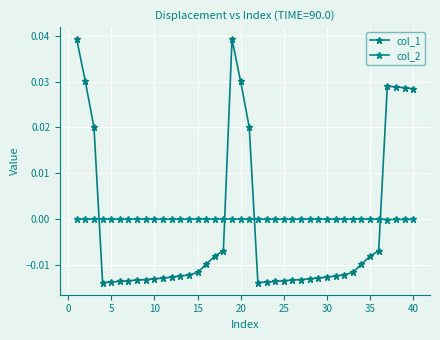

Reading right to left, transcribe all the data shown in this chart.

col_1: 0.0	0.0	0.0	0.0	-0.0	-0.0	-0.0	-0.0	-0.0	-0.0	-0.0	-0.0	-0.0	-0.0	-0.0	-0.0	-0.0	-0.0	-0.0	0.0	0.0	0.0	-0.0	-0.0	-0.0	-0.0	-0.0	-0.0	-0.0	-0.0	-0.0	-0.0	-0.0	-0.0	-0.0	-0.0	-0.0	0.0	0.0	0.0
col_2: -0.0	-0.0	-0.0	-0.0	0.0	-0.0	-0.0	-0.0	-0.0	-0.0	-0.0	-0.0	-0.0	-0.0	-0.0	-0.0	-0.0	-0.0	-0.0	-0.0	-0.0	-0.0	0.0	-0.0	-0.0	-0.0	-0.0	-0.0	-0.0	-0.0	-0.0	-0.0	-0.0	-0.0	-0.0	-0.0	-0.0	-0.0	-0.0	-0.0